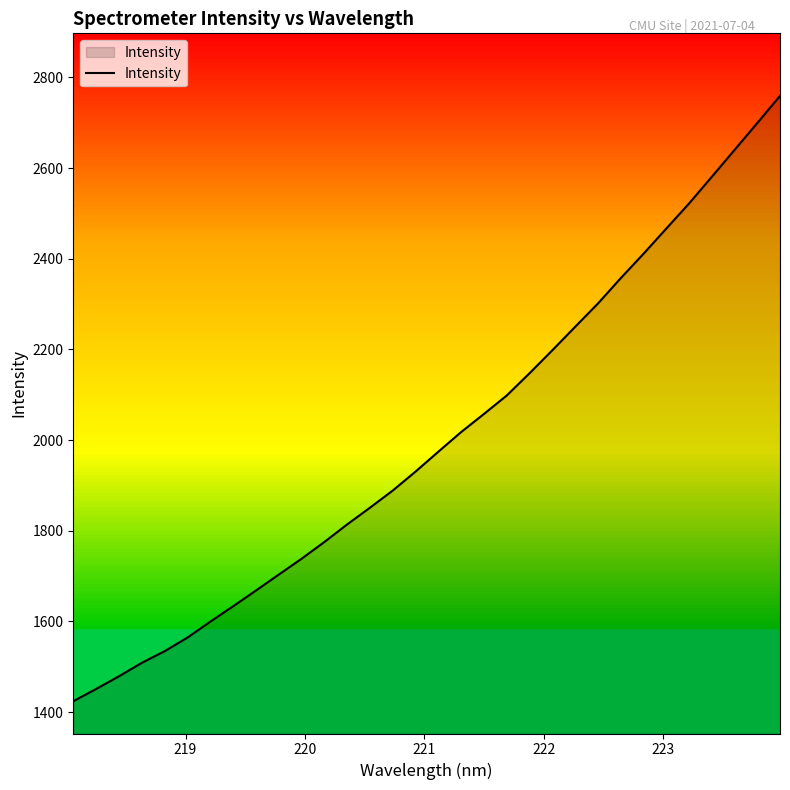

What is the smallest value displayed?

1424.1